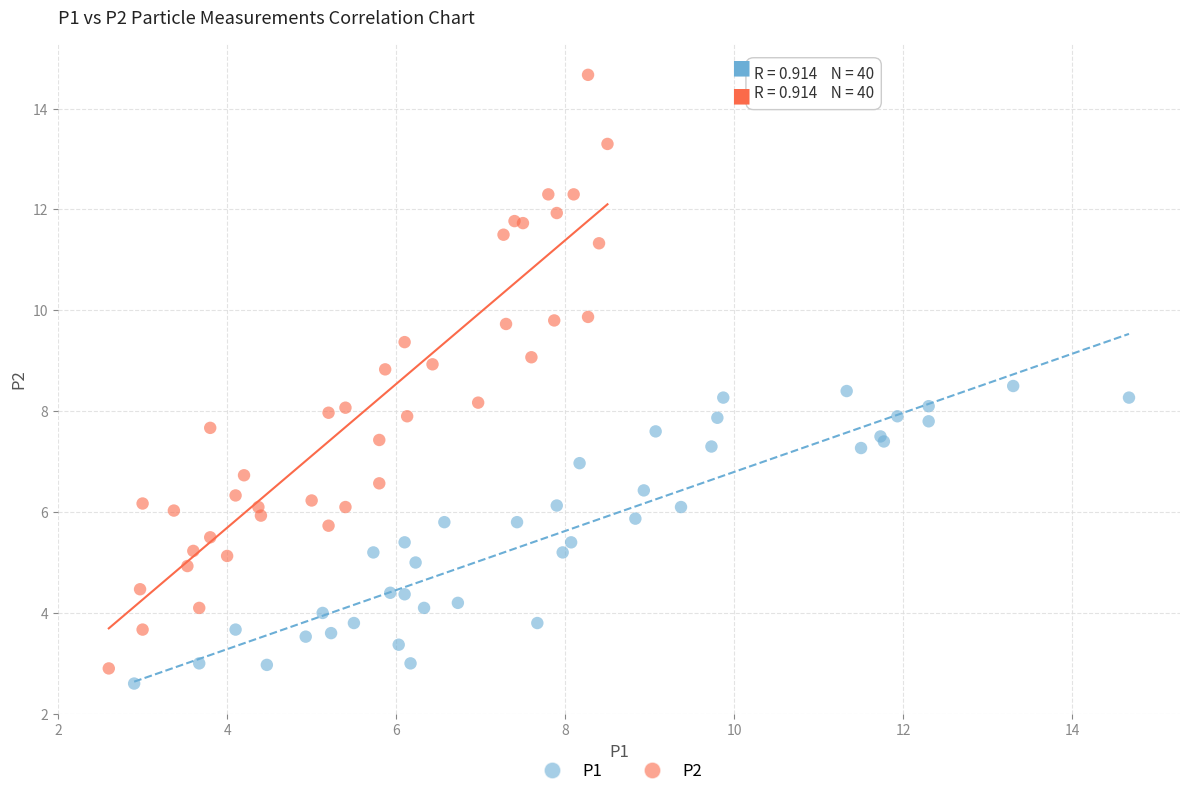

Which series contains the lowest Y value?

P1